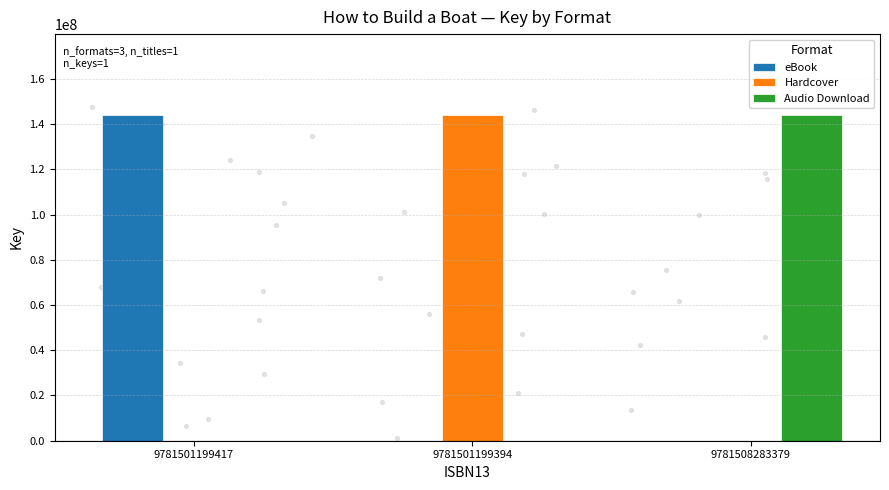

Which series has the largest total across all categories?

eBook